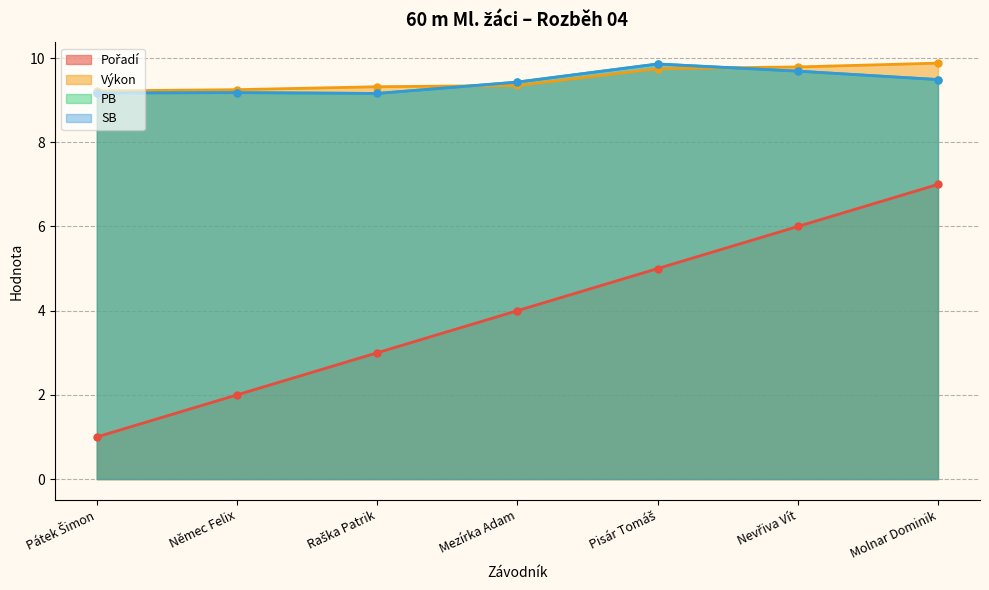

What is the sum of all Pořadí values?

28.0